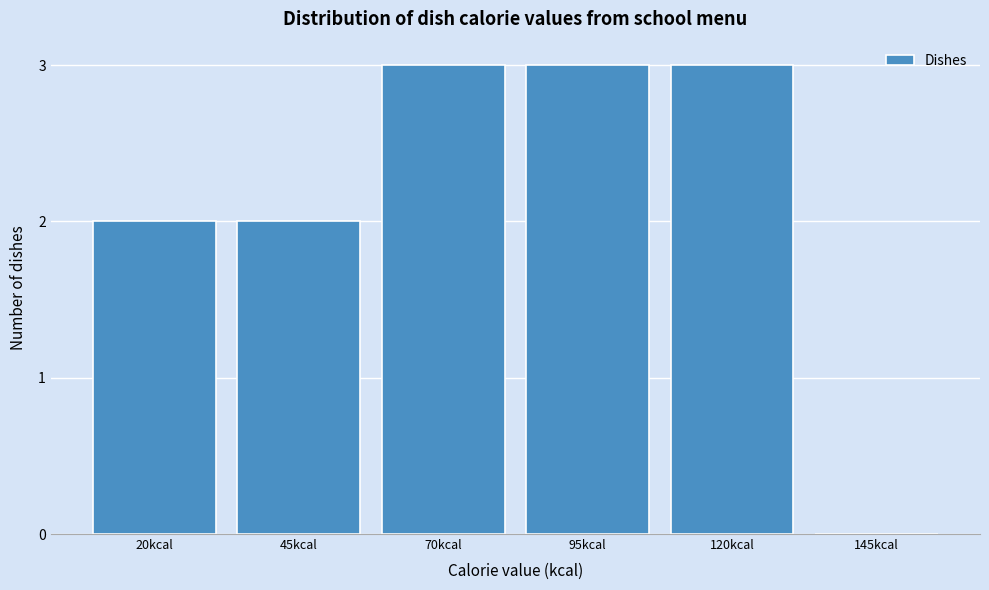

The chart shows a value of 5 at 120kcal. True or false?

False